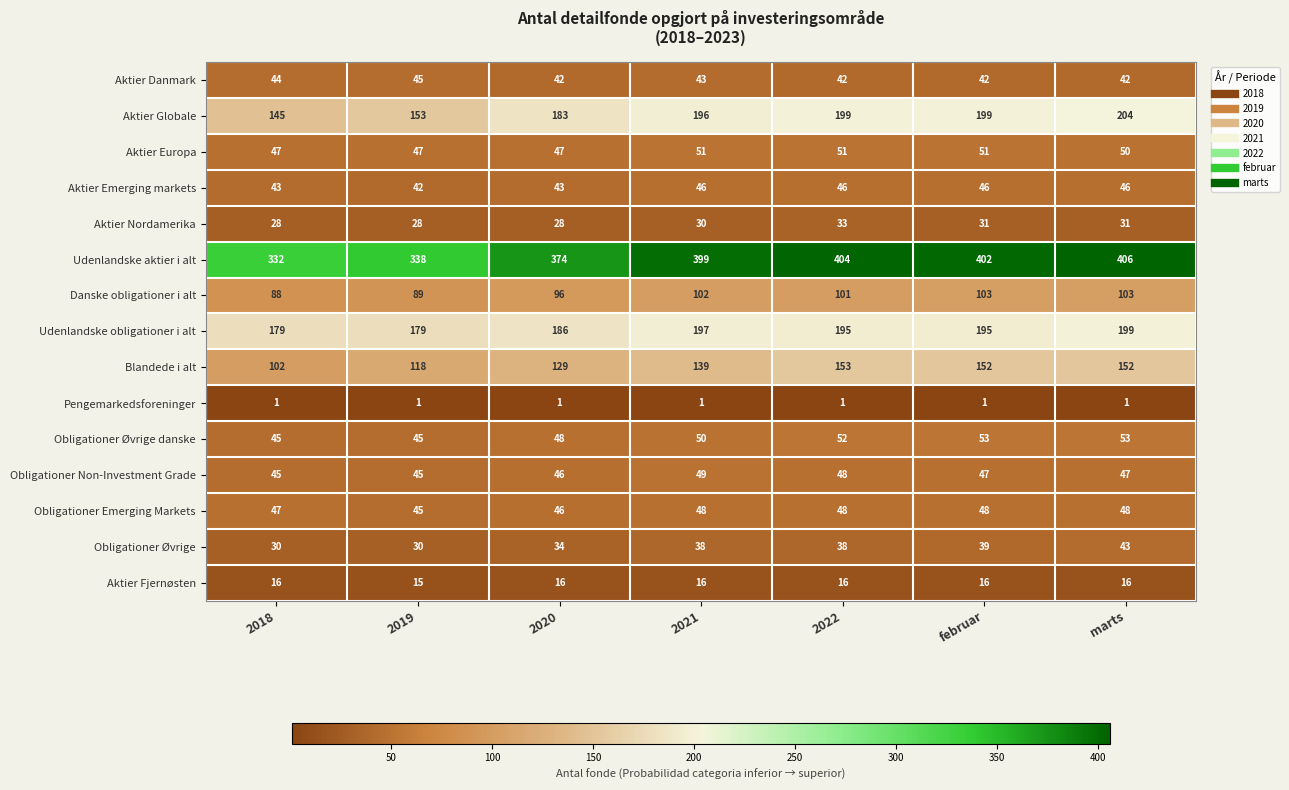

How many data points does each series have?

7